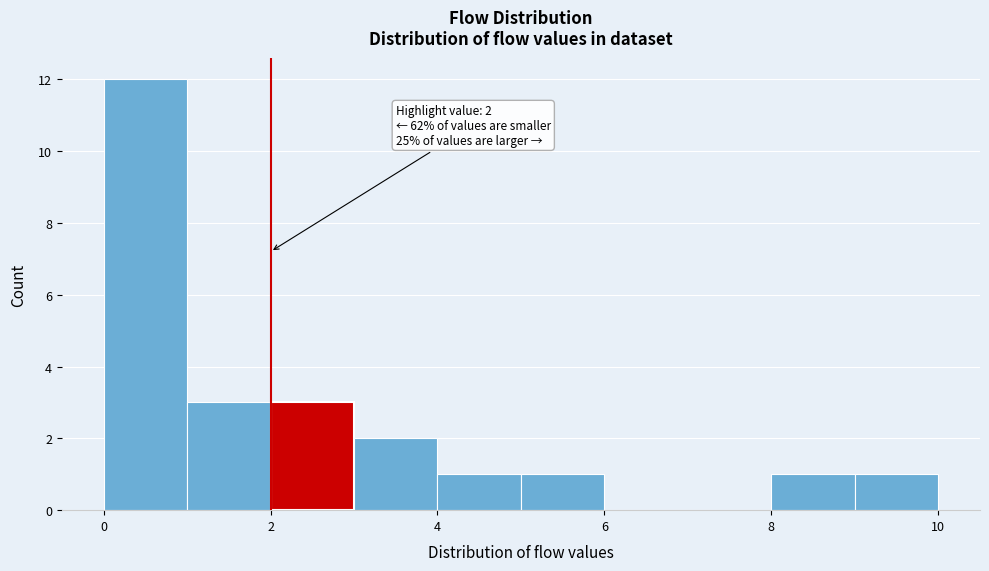

Over which range of the x-axis is the bar tallest?

0 to 1